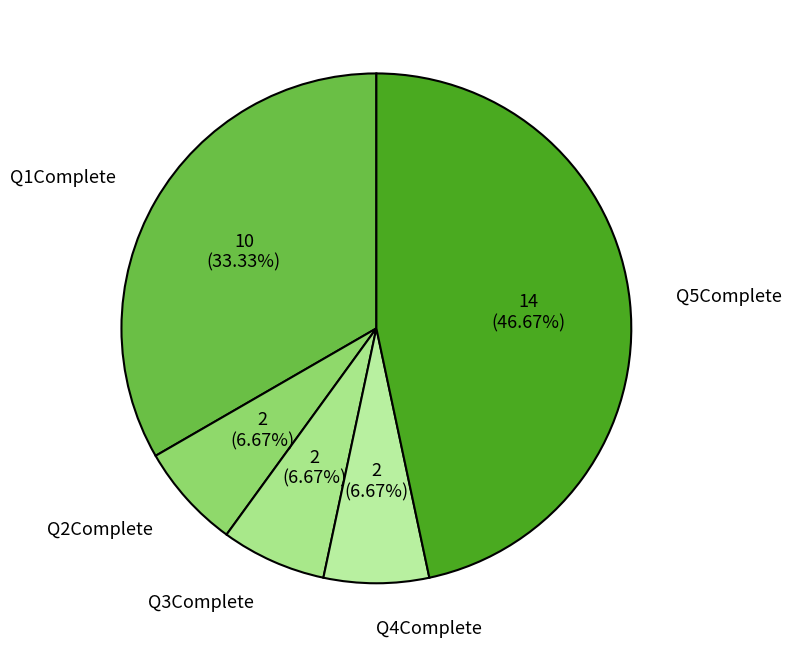

To the nearest percent, what is the combined percentage of Q4Complete and Q2Complete?

13%